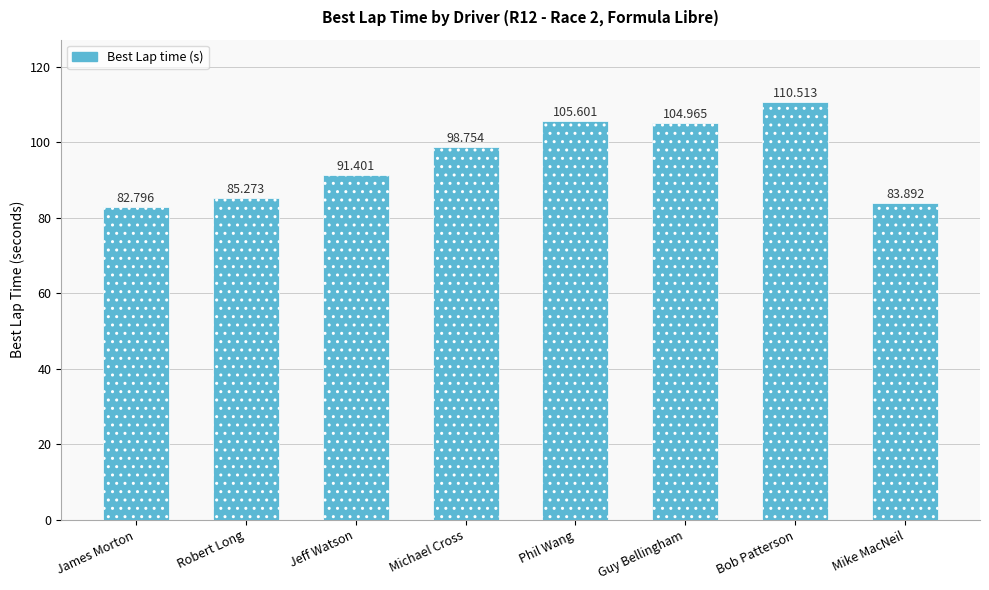

Rank the categories by value from lowest to highest.

James Morton, Mike MacNeil, Robert Long, Jeff Watson, Michael Cross, Guy Bellingham, Phil Wang, Bob Patterson